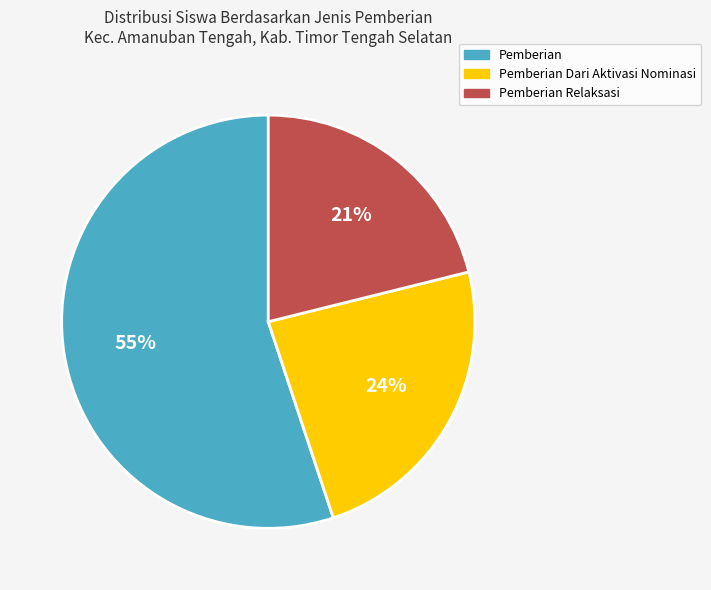

What is the largest slice in the pie chart?

Pemberian